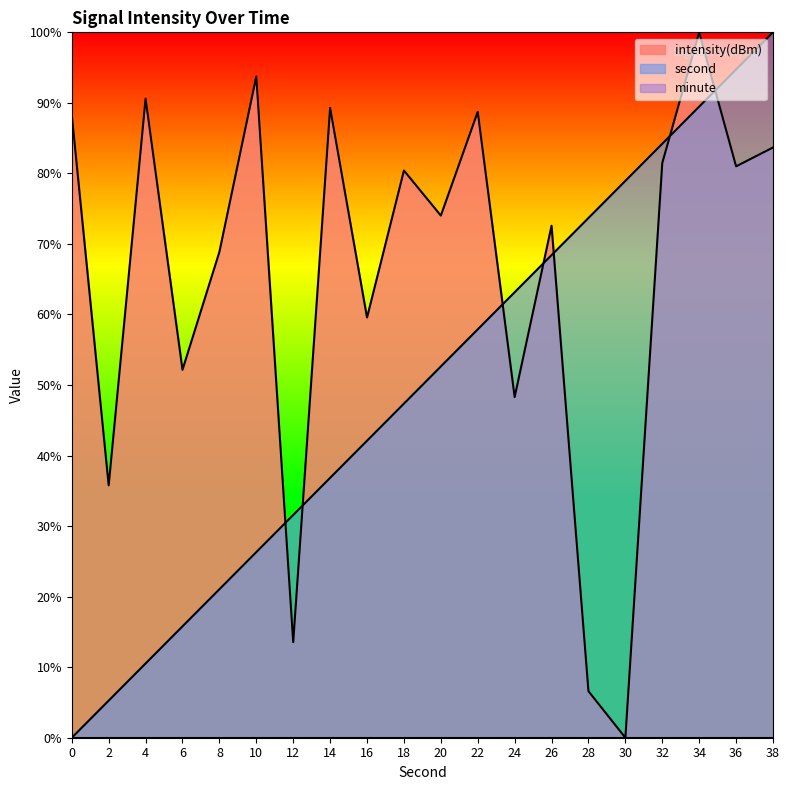

Count the number of categories in the chart.

20